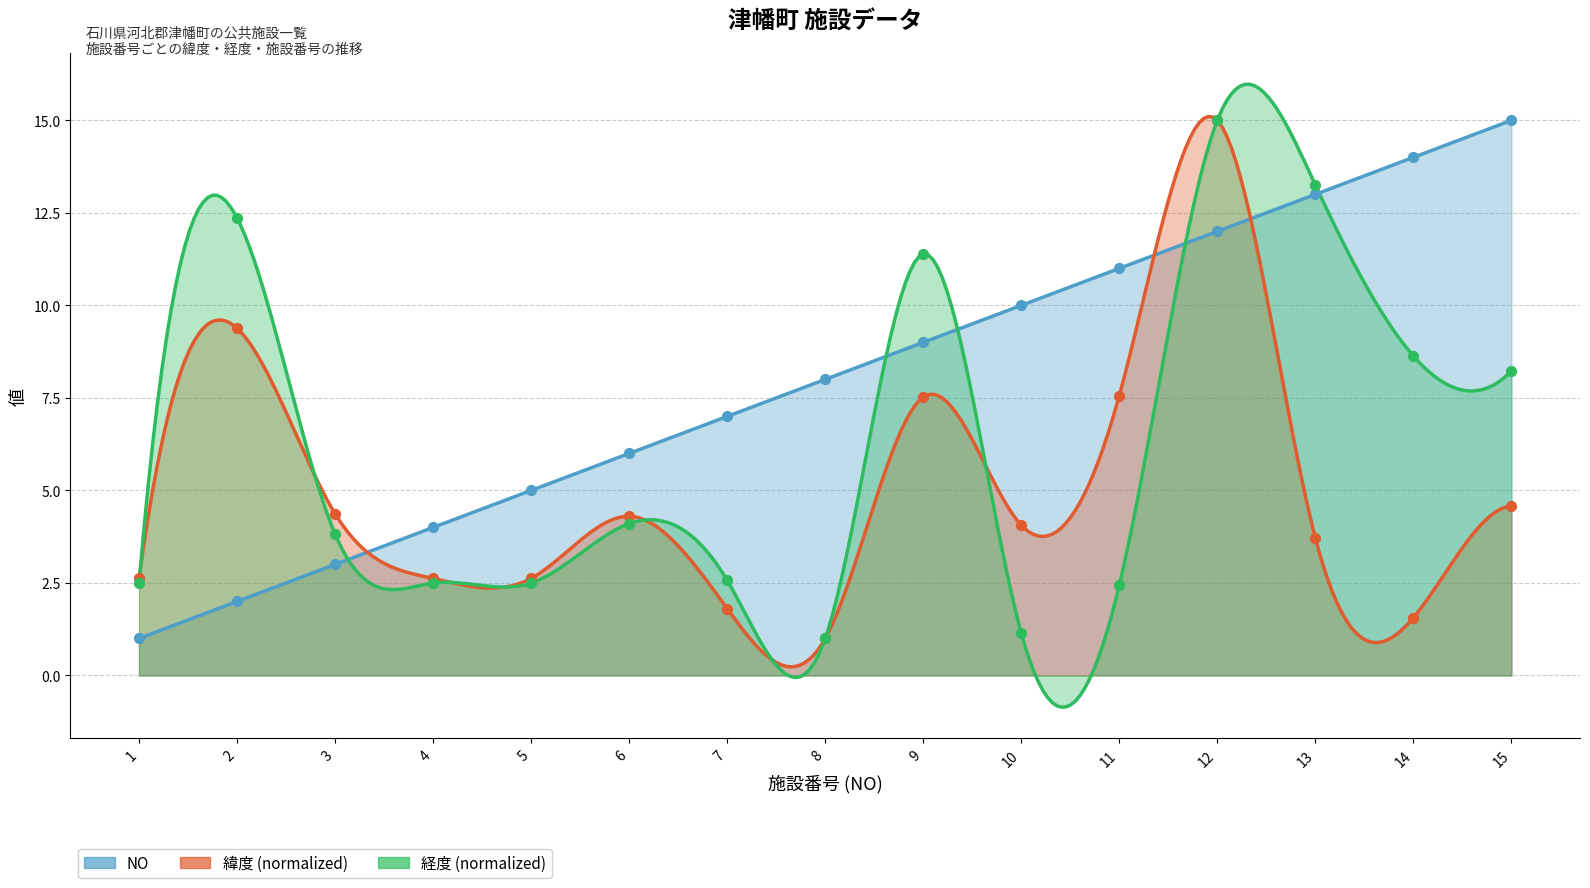

Which series reaches the minimum Y coordinate?

NO